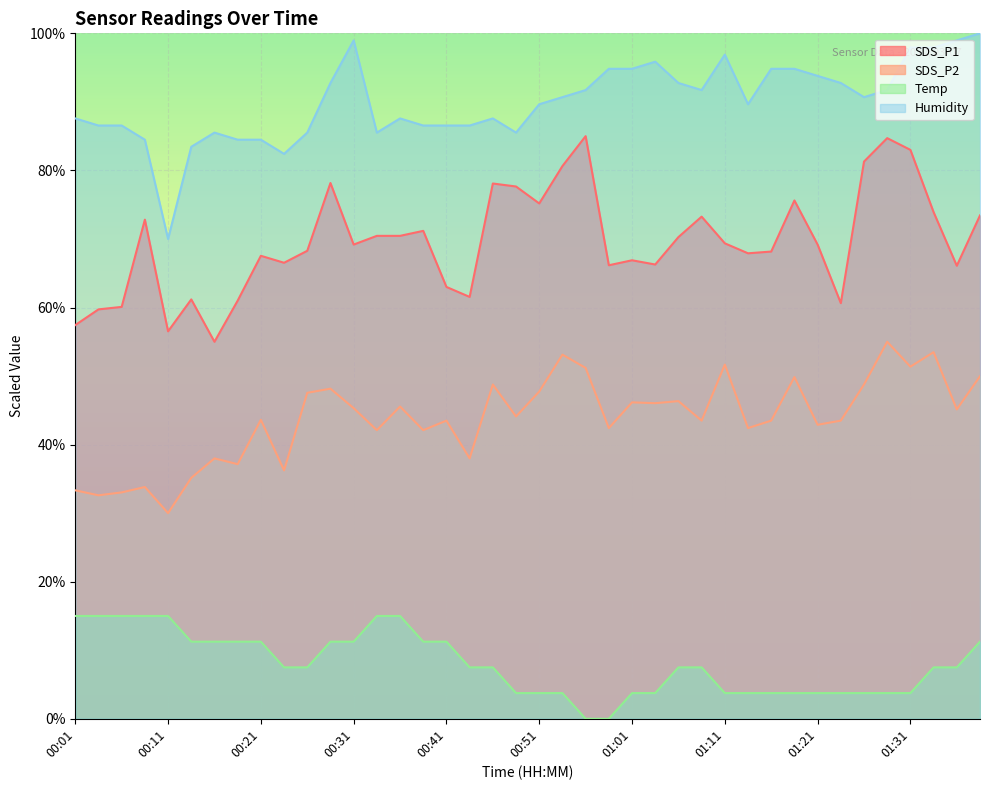

What is the average value of the SDS_P1 series?

69.6